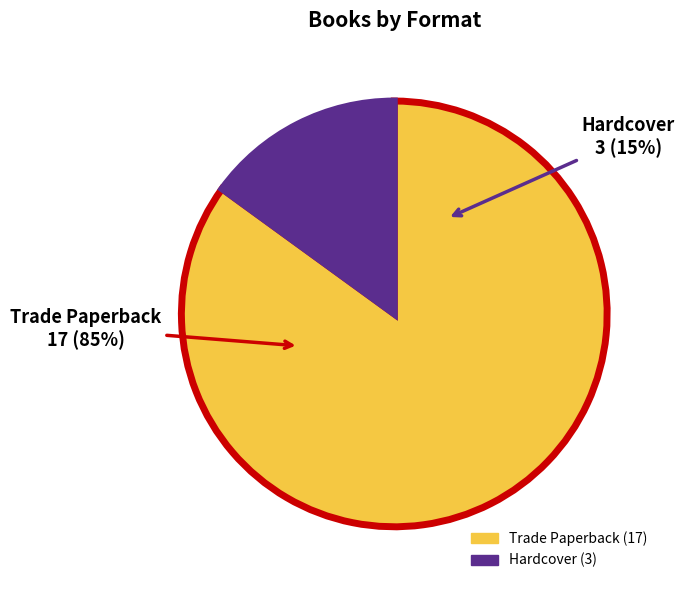

Which has a higher value, Hardcover or Trade Paperback?

Trade Paperback